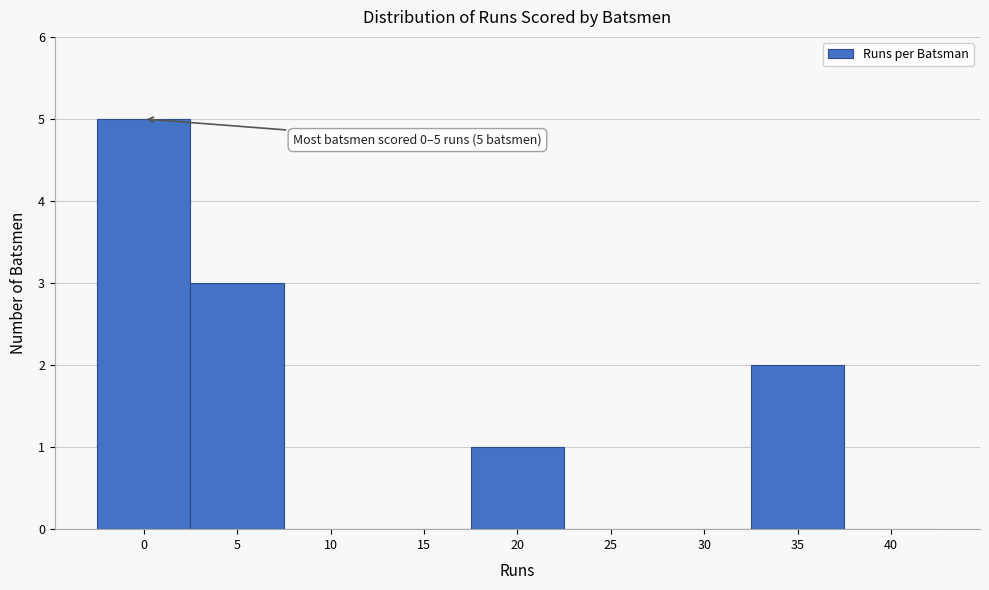

Reading left to right, extract all data points from this chart.

0=5	5=3	10=0	15=0	20=1	25=0	30=0	35=2	40=0